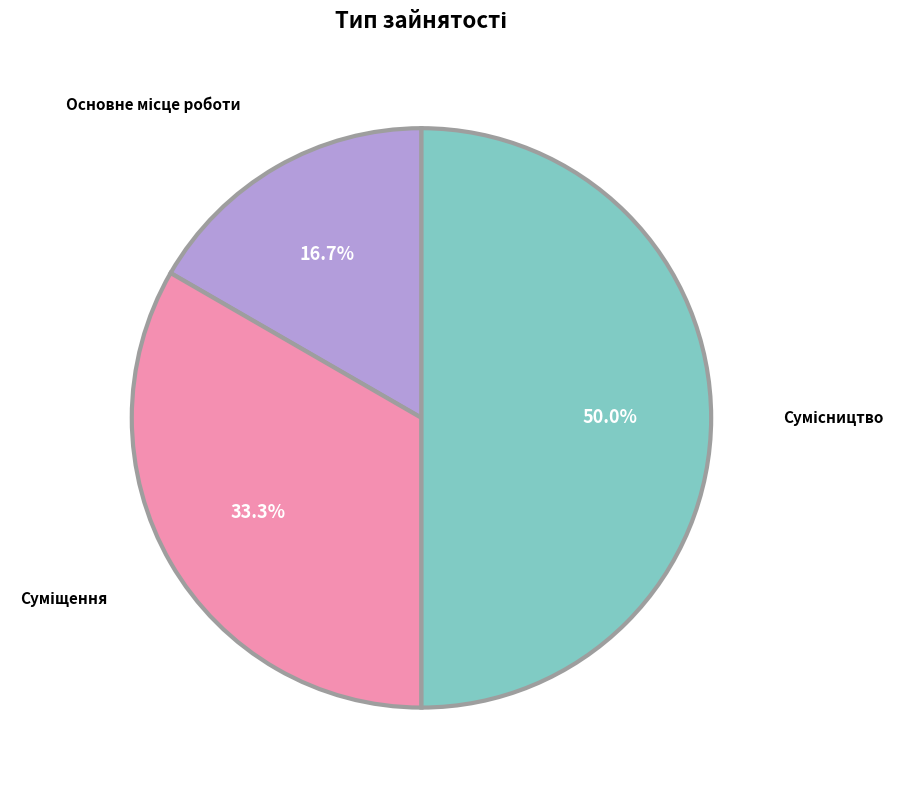

Approximately how many times larger is the value at Основне місце роботи compared to Сумісництво?

0.3